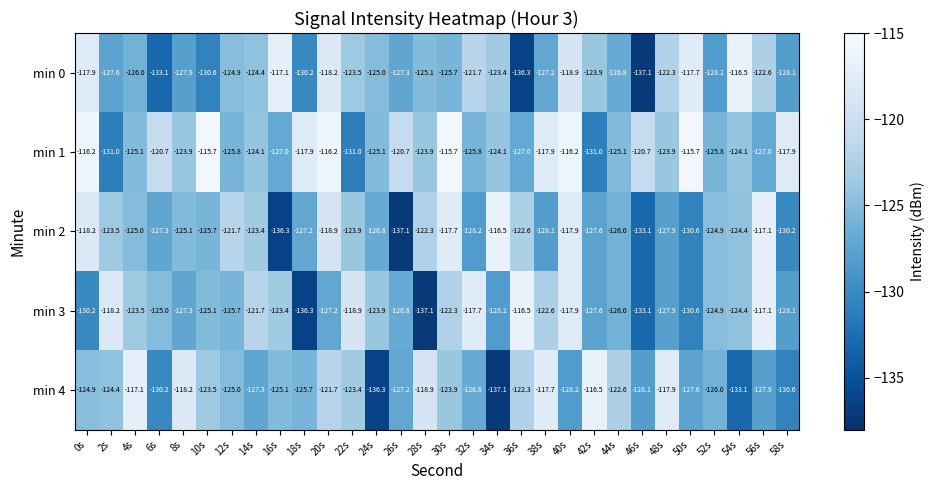

What is the smallest value displayed?

-137.1